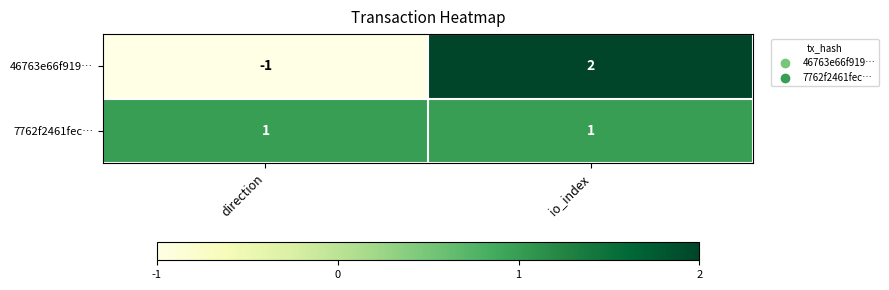

Reading left to right, transcribe all the data shown in this chart.

46763e66f919…: direction=-1	io_index=2
7762f2461fec…: direction=1	io_index=1